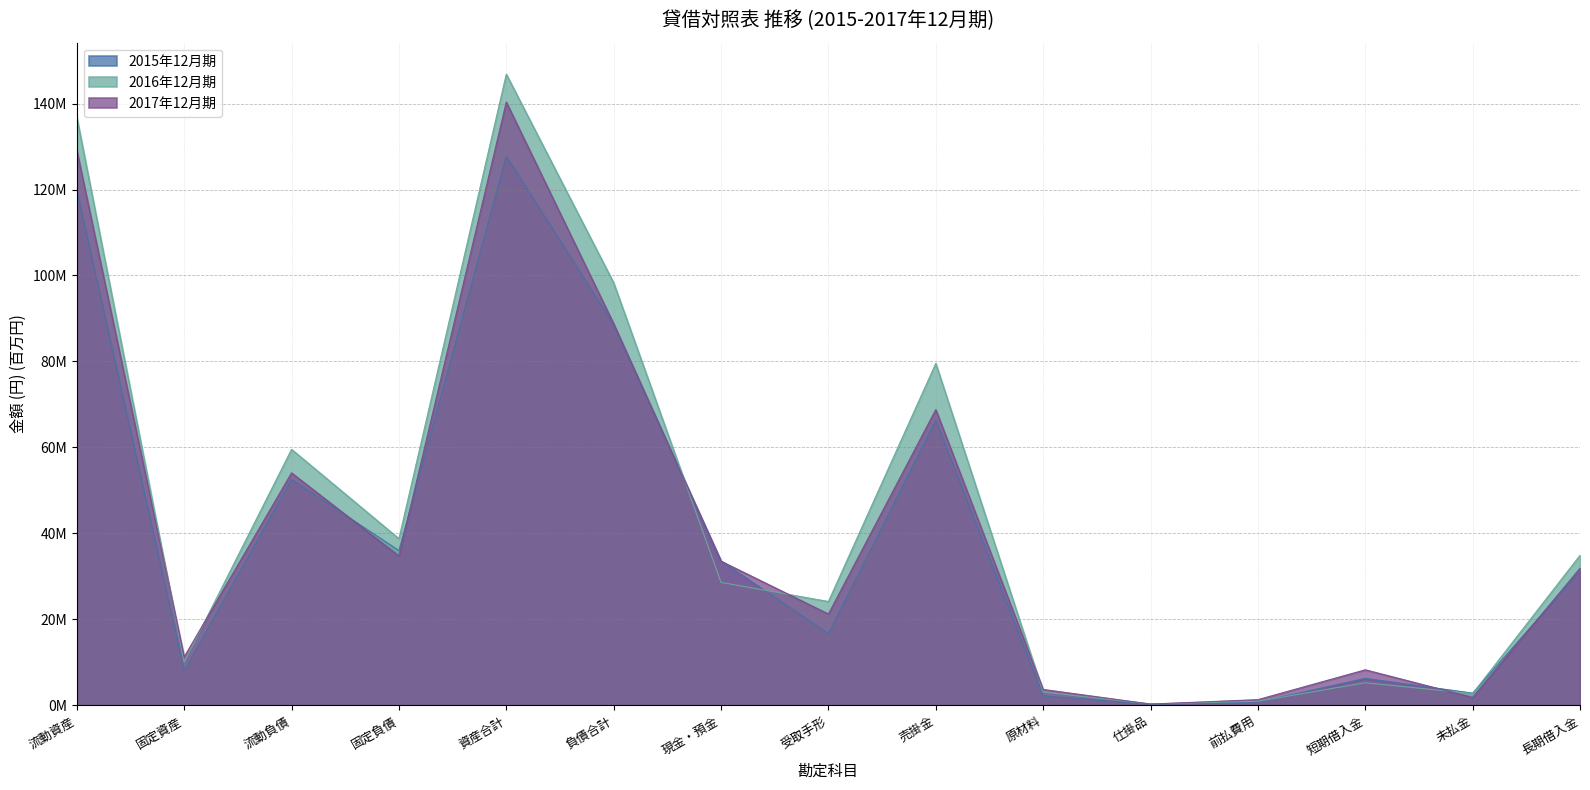

Reading right to left, list all the values displayed in this chart.

2015年12月期: 長期借入金=31.2	未払金=2.8	短期借入金=6.2	前払費用=0.7	仕掛品=0.2	原材料=2.2	売掛金=66.3	受取手形=16.6	現金・預金=33.6	負債合計=88.5	資産合計=127.7	固定負債=36.0	流動負債=52.6	固定資産=8.0	流動資産=119.7
2016年12月期: 長期借入金=34.9	未払金=2.7	短期借入金=5.2	前払費用=0.9	仕掛品=0.3	原材料=3.0	売掛金=79.5	受取手形=24.1	現金・預金=28.6	負債合計=98.3	資産合計=146.8	固定負債=38.8	流動負債=59.5	固定資産=10.0	流動資産=136.9
2017年12月期: 長期借入金=31.9	未払金=1.8	短期借入金=8.2	前払費用=1.3	仕掛品=0.3	原材料=3.7	売掛金=68.8	受取手形=21.2	現金・預金=33.5	負債合計=88.8	資産合計=140.4	固定負債=34.7	流動負債=54.1	固定資産=11.2	流動資産=129.1